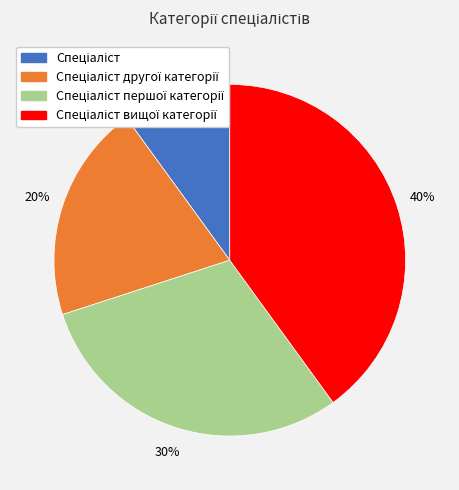

Does any single category account for the majority?

No